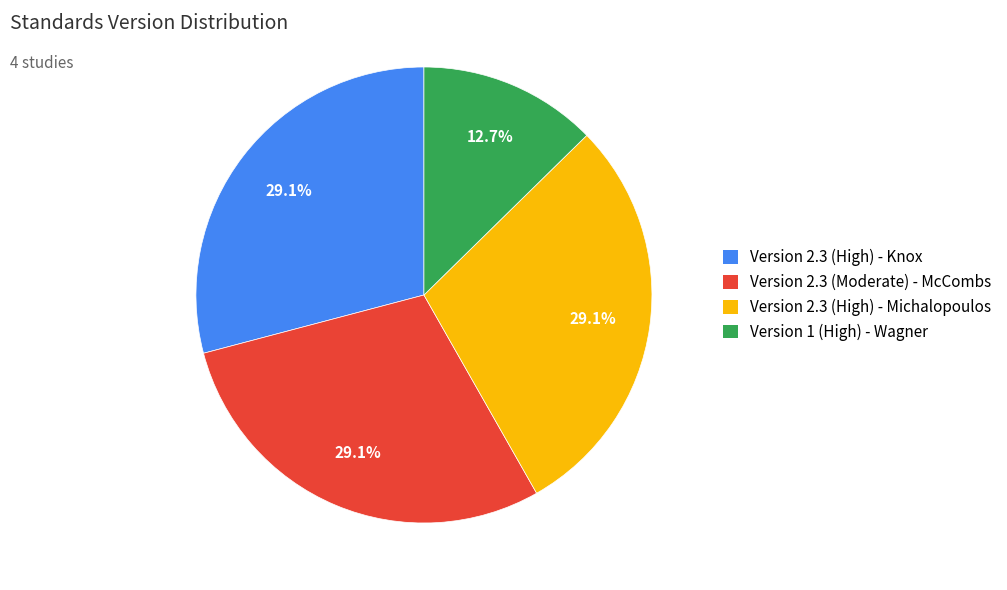

What is the smallest slice in the pie chart?

Version 1 (High) - Wagner